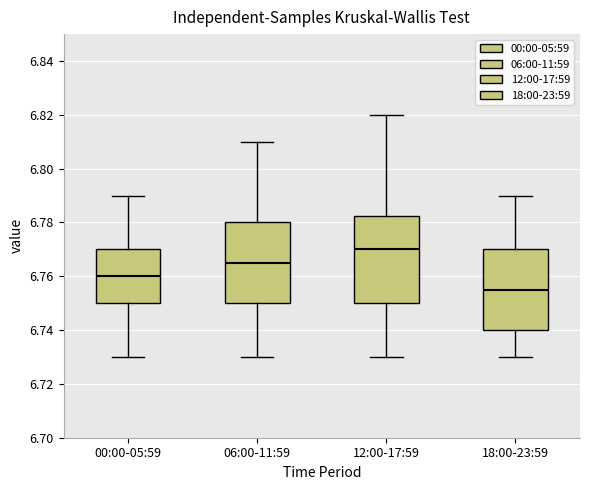

Which box is the tallest, from its lower edge to its upper edge?

12:00-17:59